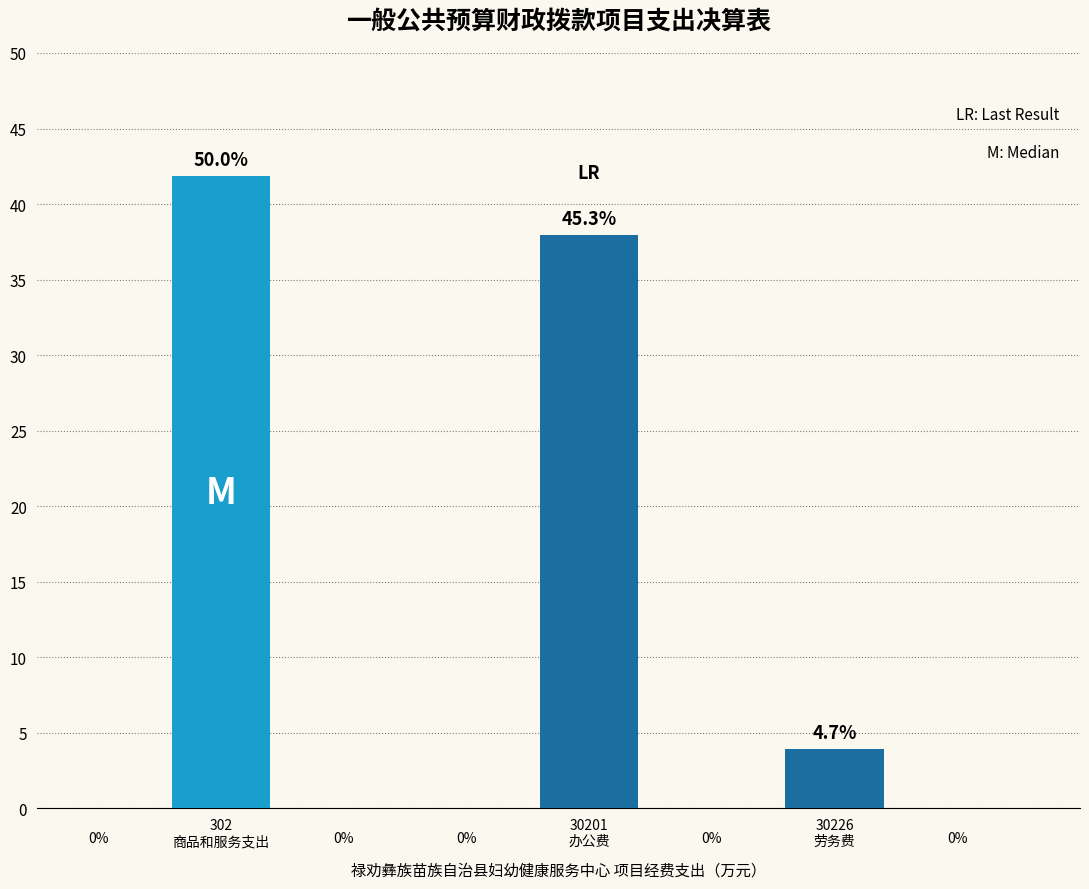

How many bars are there in total?

3